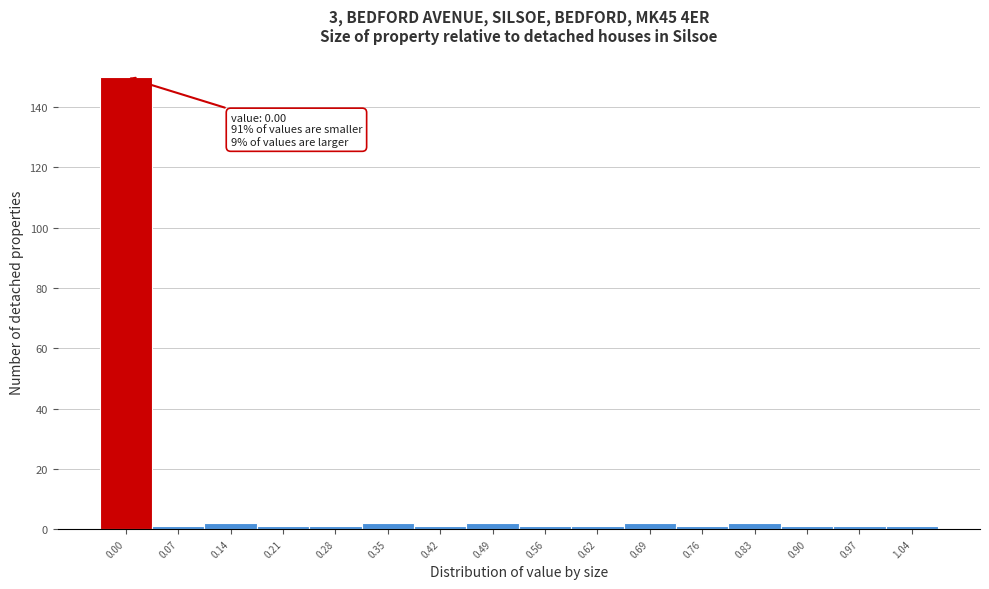

Reading left to right, extract all data points from this chart.

150	1	2	1	1	2	1	2	1	1	2	1	2	1	1	1